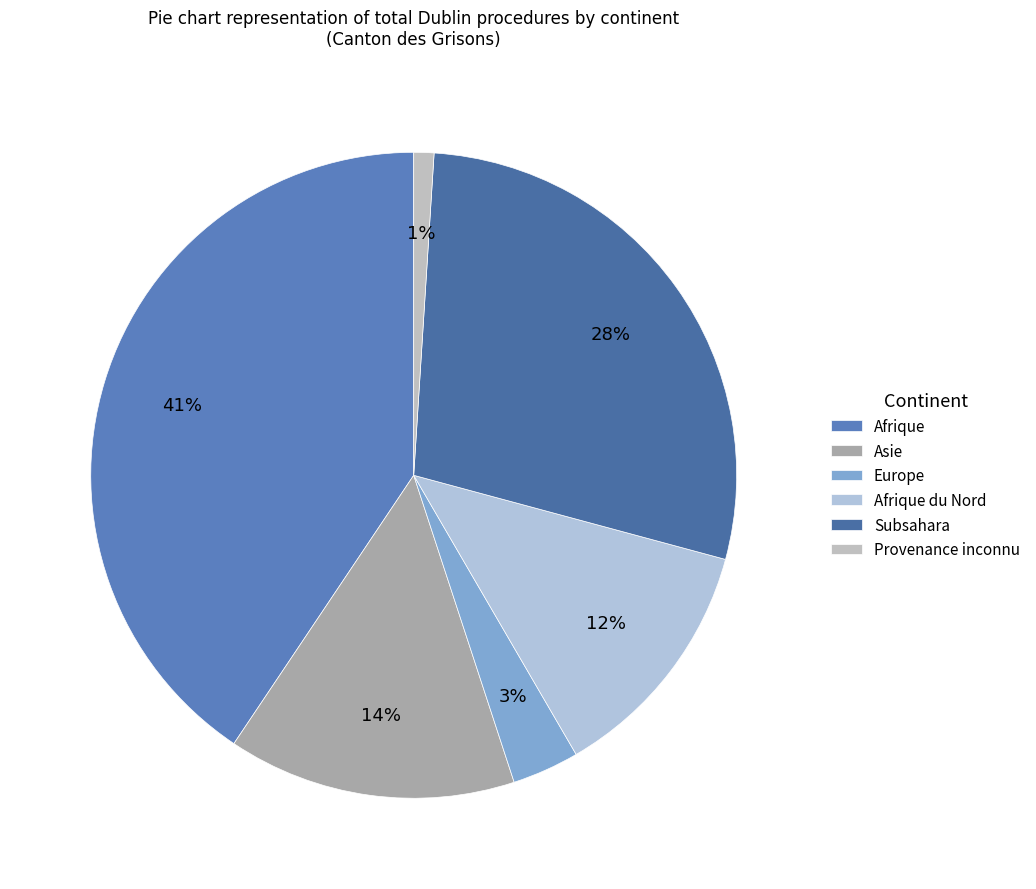

How many slices are in this pie chart?

6